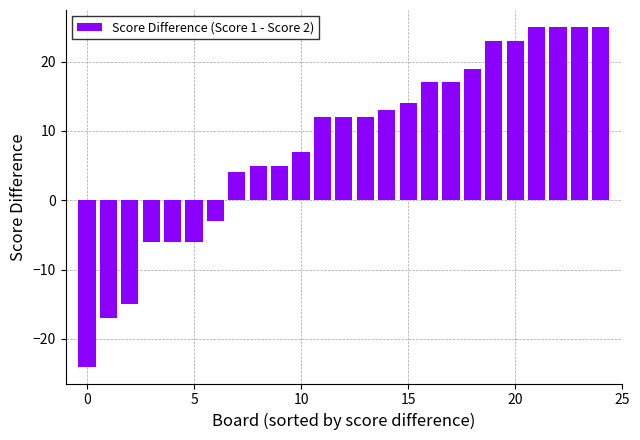

How many values are above zero?

18